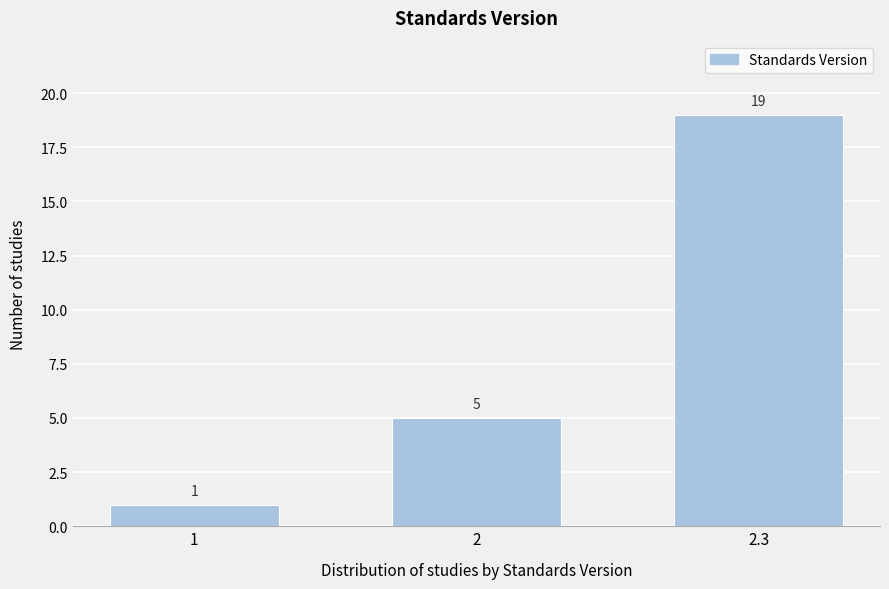

Reading left to right, list all the values displayed in this chart.

1	5	19